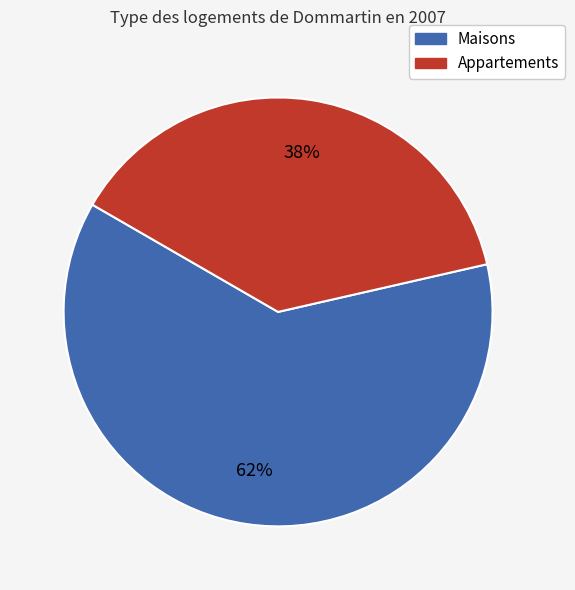

Does any single category account for the majority?

Yes